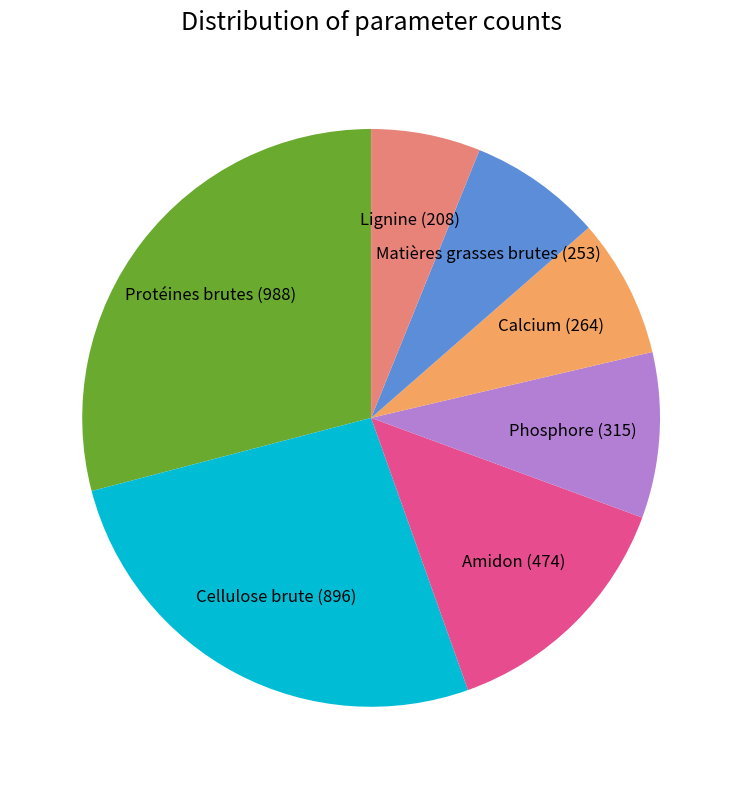

What is the ratio of the value at Calcium (264) to the value at Cellulose brute (896)?

0.3